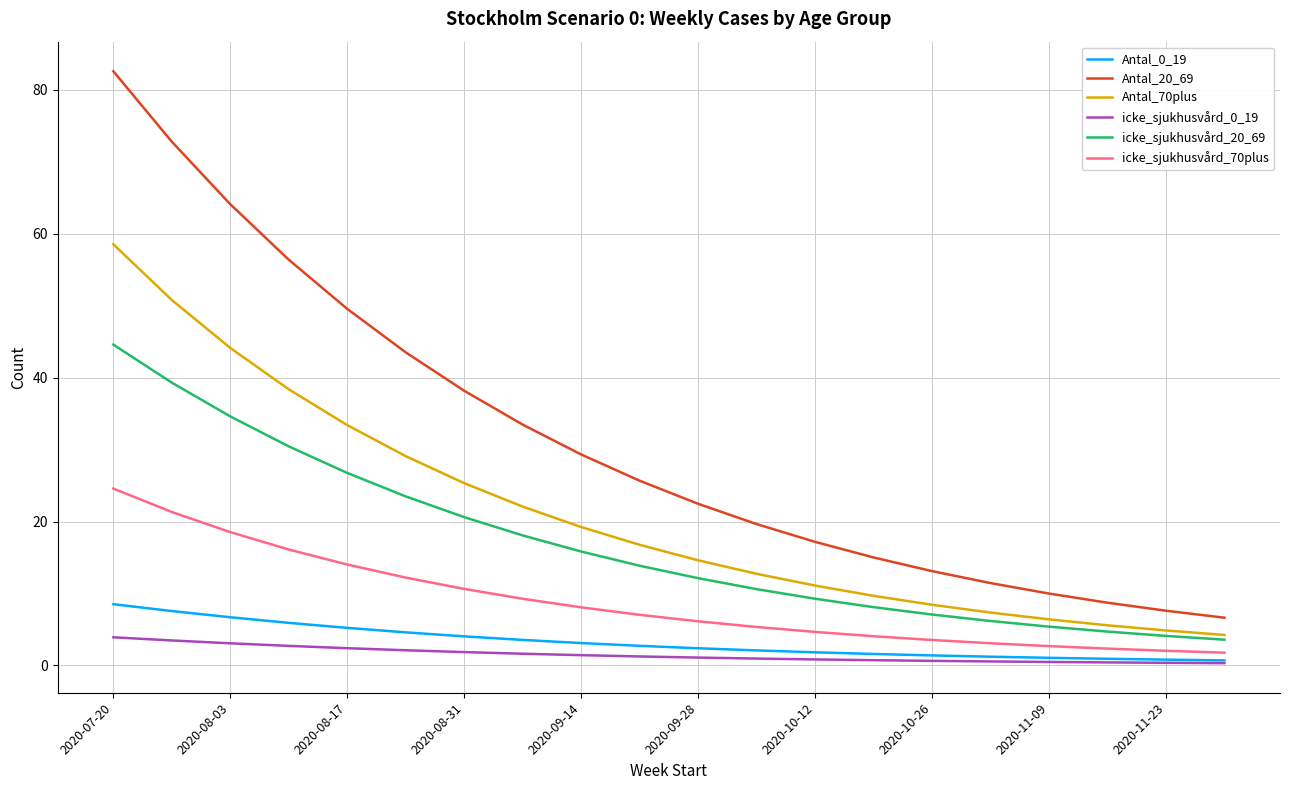

What is the sum of all icke_sjukhusvård_70plus values?

177.5